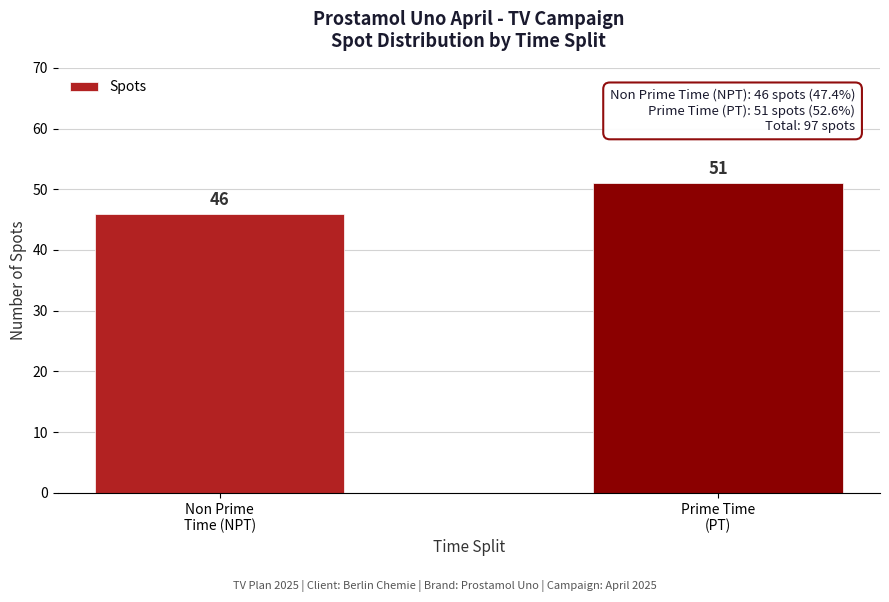

Reading left to right, list all the values displayed in this chart.

46	51